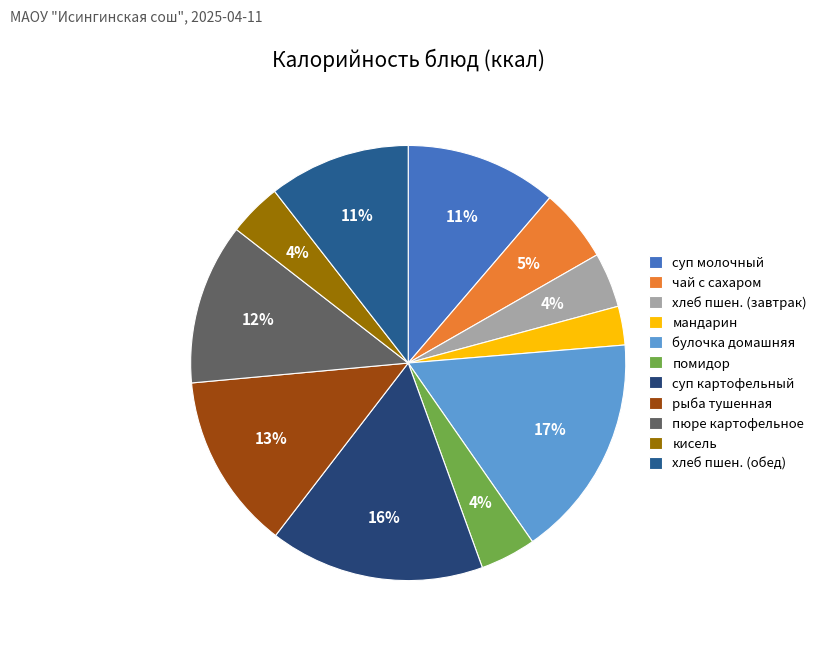

Is there a majority slice in this chart?

No